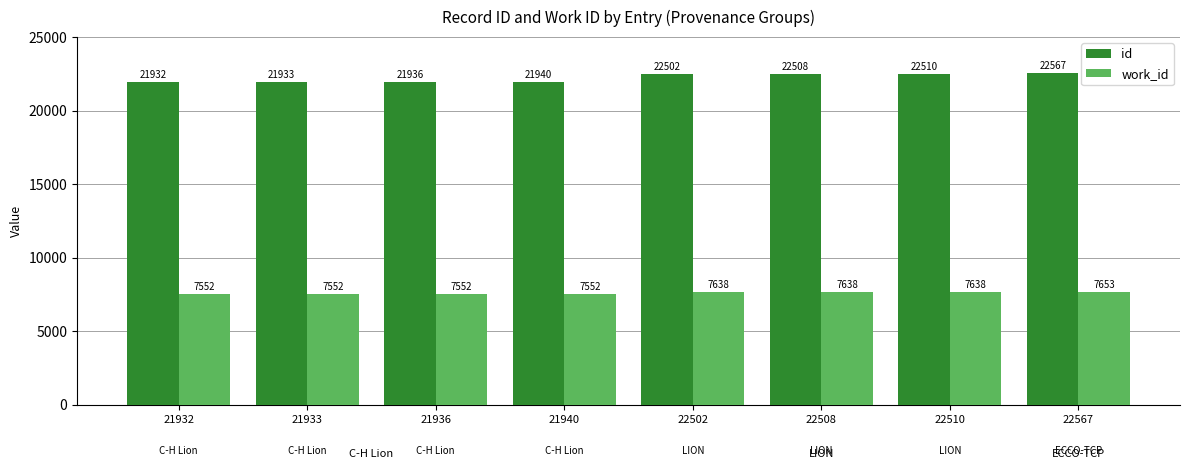

How many distinct data groups are displayed?

2